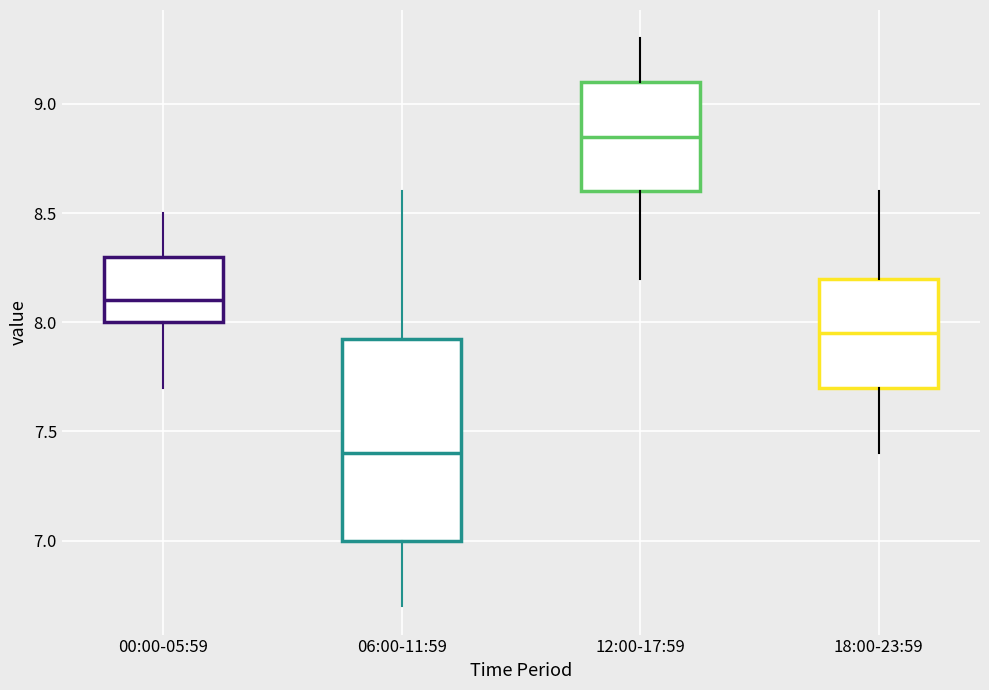

Which box is the tallest, from its lower edge to its upper edge?

06:00-11:59